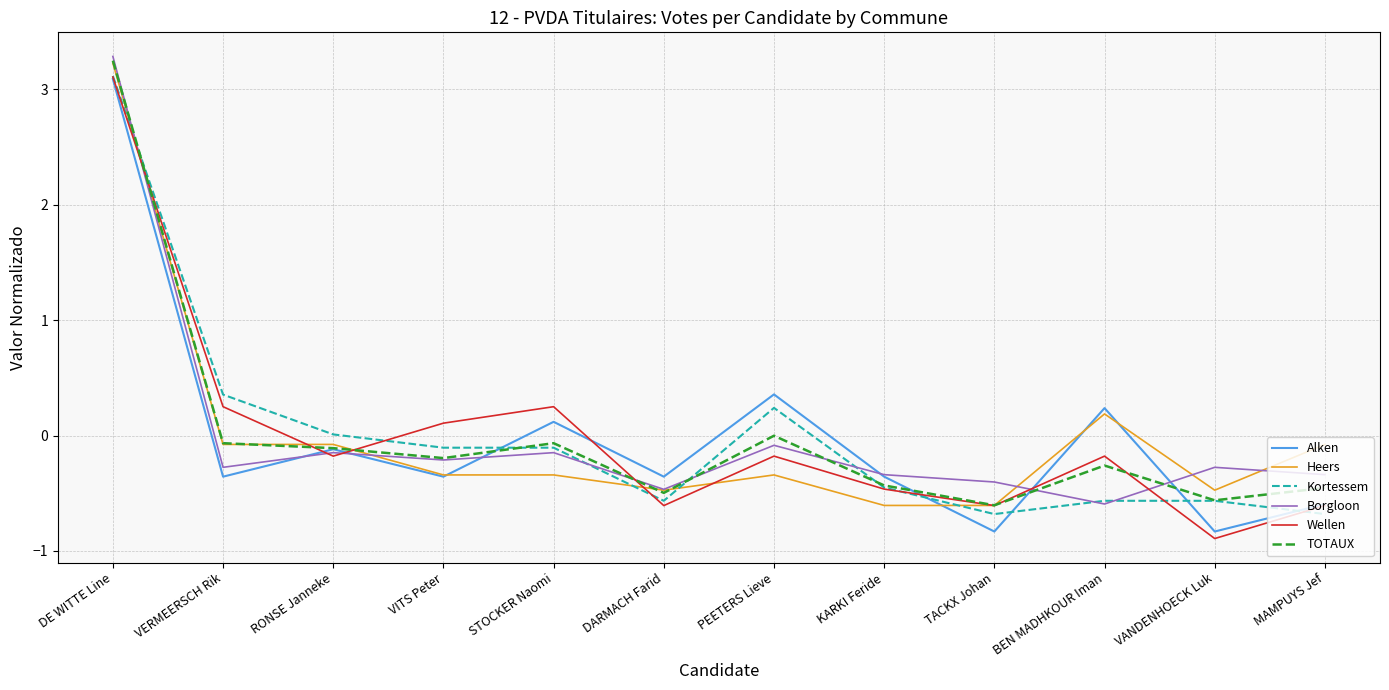

How many positive values does the Alken series have?

4